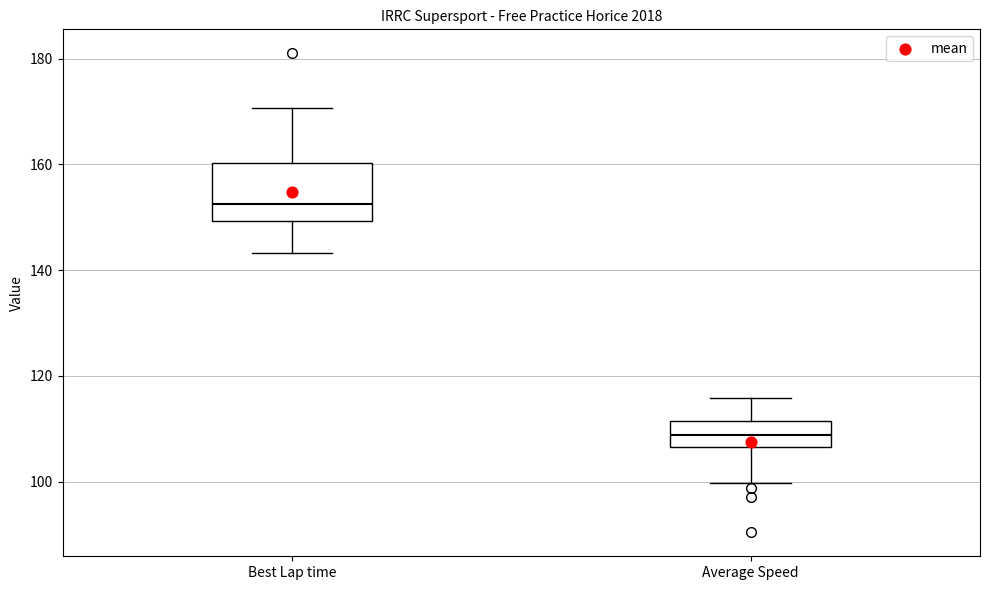

Reading left to right, read every box against the y-axis: the position of its median line, the range the box covers, and the ends of its whiskers. The values are not printed on the chart, so give them approximately, as read against the axis.

Best Lap time: median 152, box 150 to 160, whiskers 144 to 170
Average Speed: median 108, box 106 to 112, whiskers 100 to 116